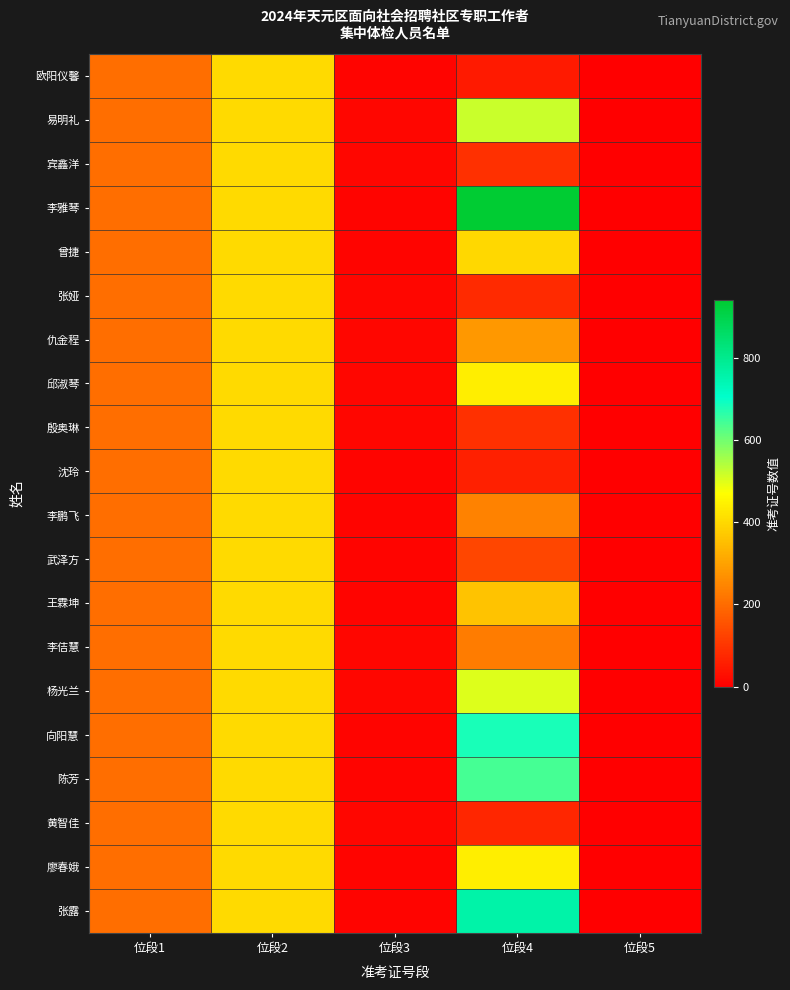

At which category does the chart reach its peak across all series?

位段4